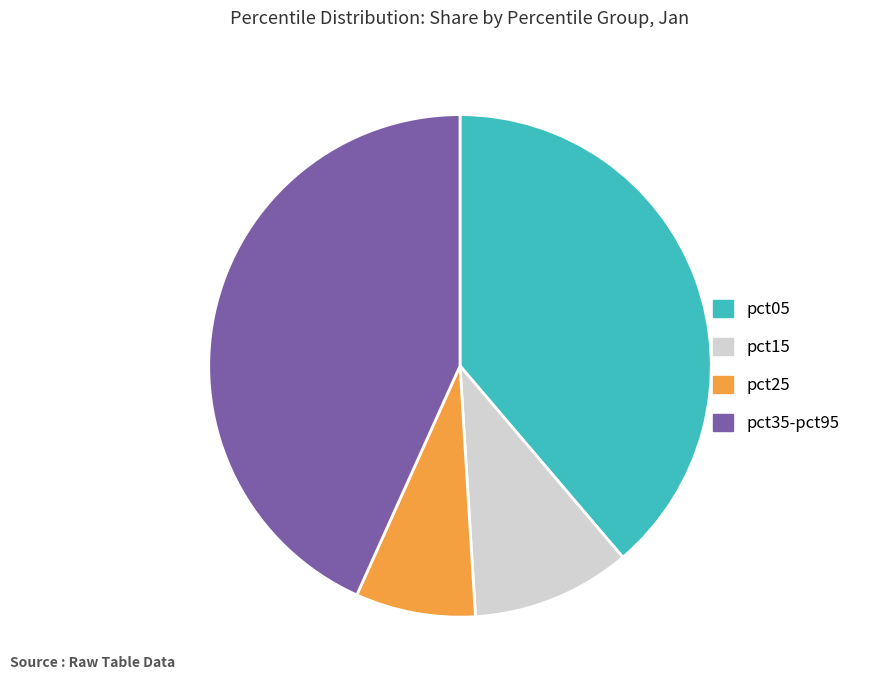

Which category has the smallest portion of the pie?

pct25